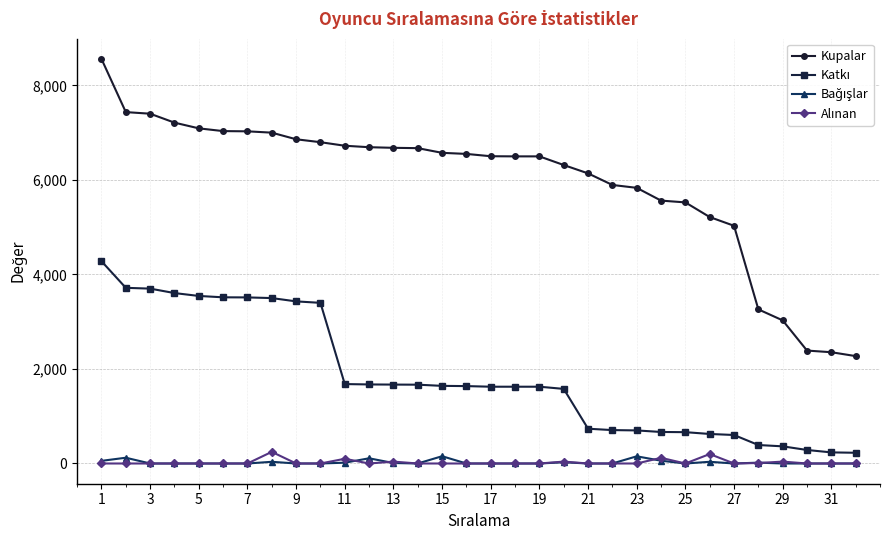

How many series are shown in this chart?

4